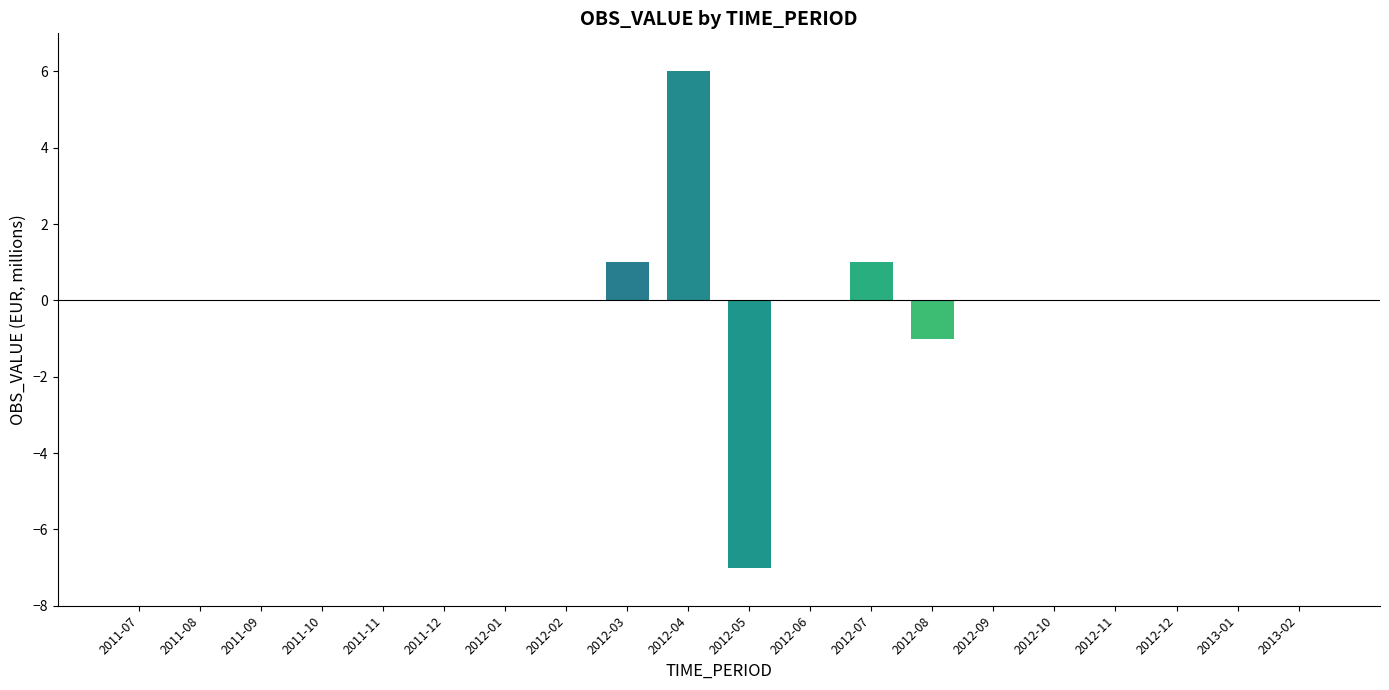

What is the greatest value displayed?

6